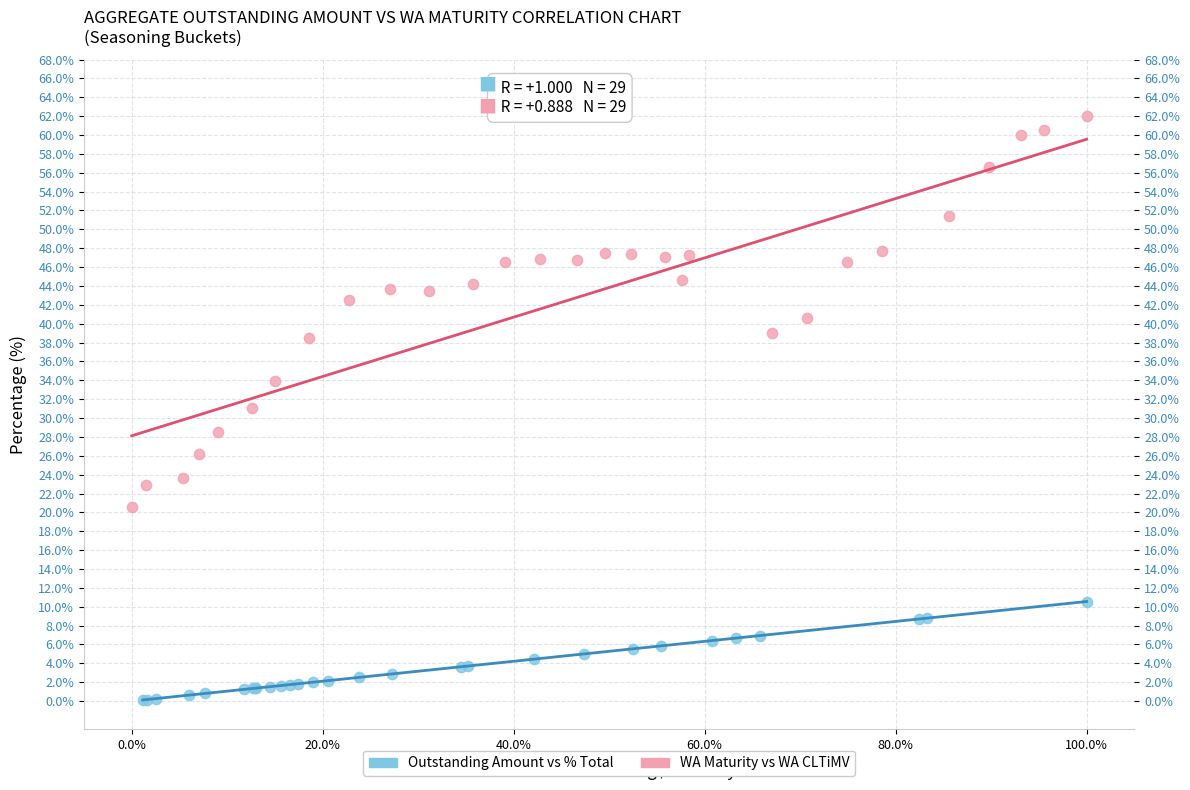

Which series reaches the minimum Y coordinate?

Outstanding Amount vs % Total